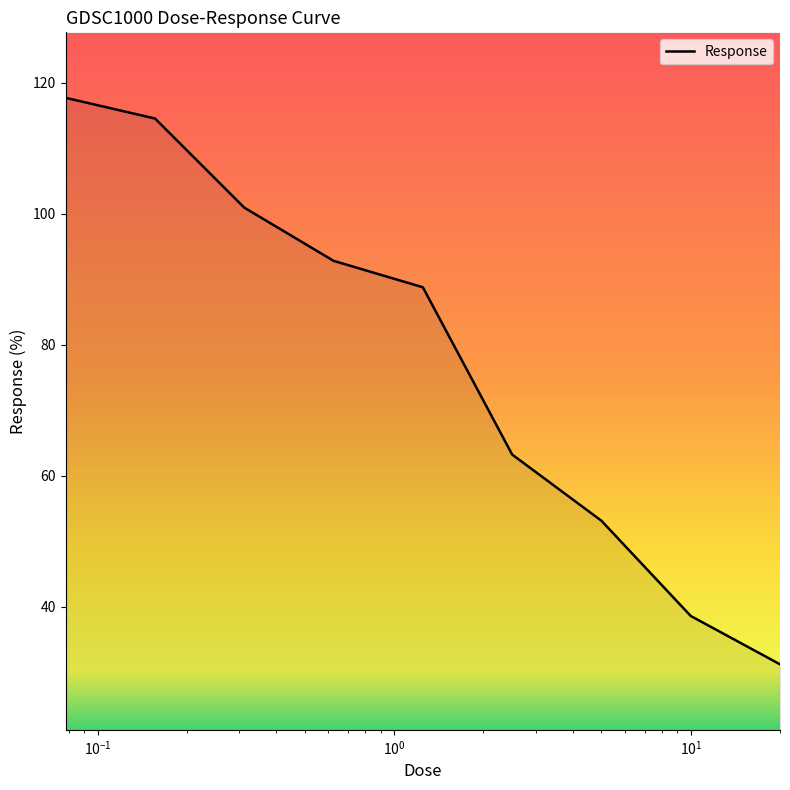

What is the smallest value displayed?

31.2